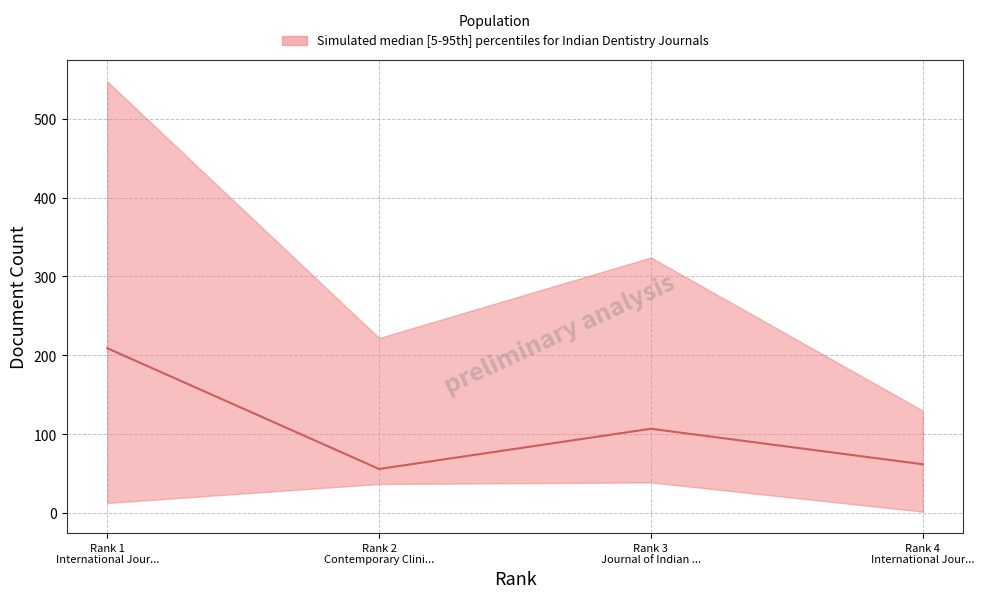

Does the chart have visible grid lines?

Yes